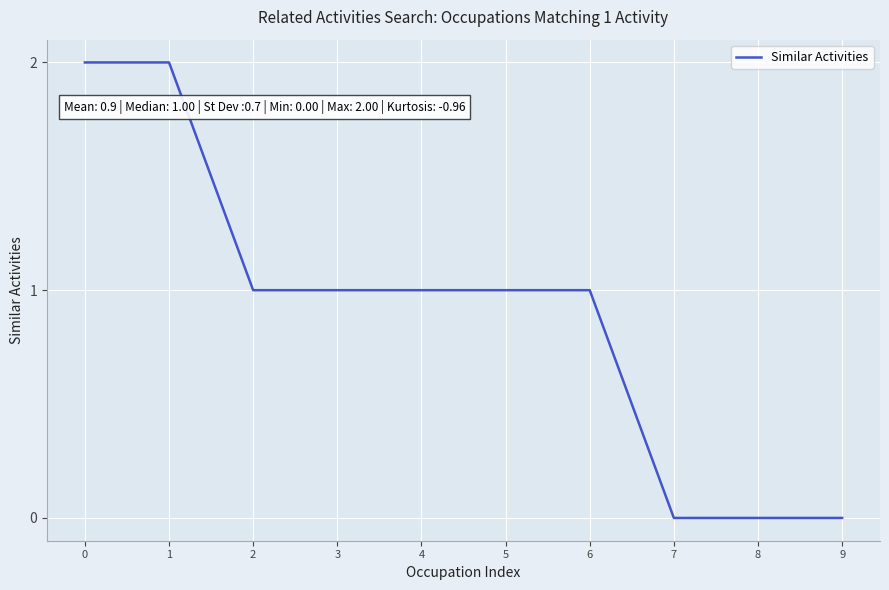

Count the values in the range 0 to 1.

8